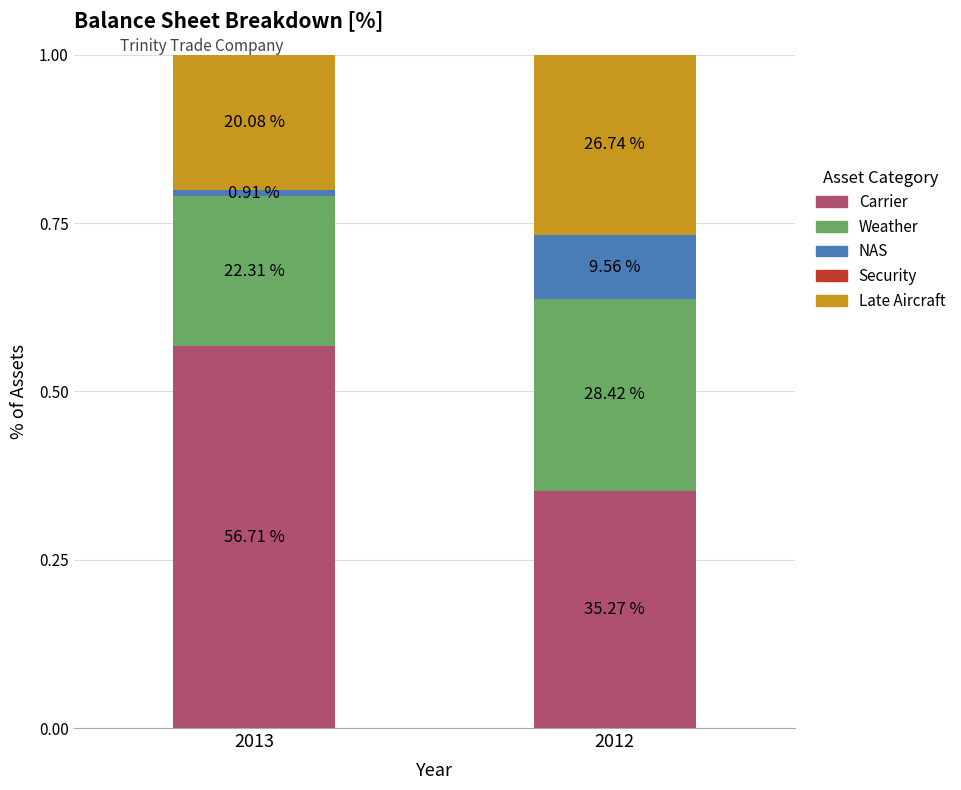

How many bars are there in total?

2